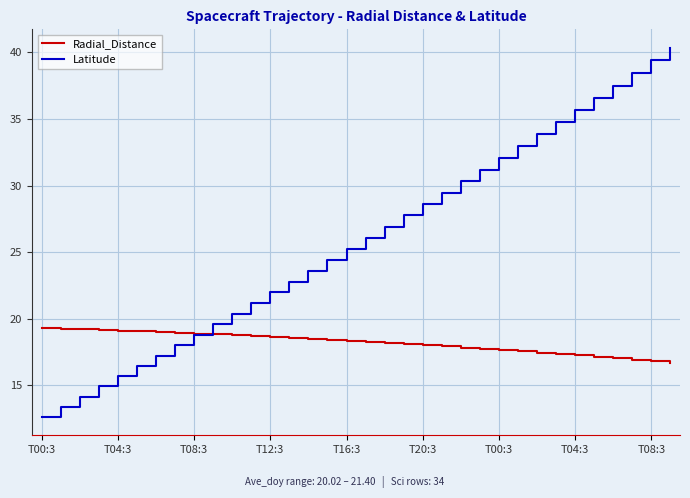

What is the minimum value for Radial_Distance?

16.7